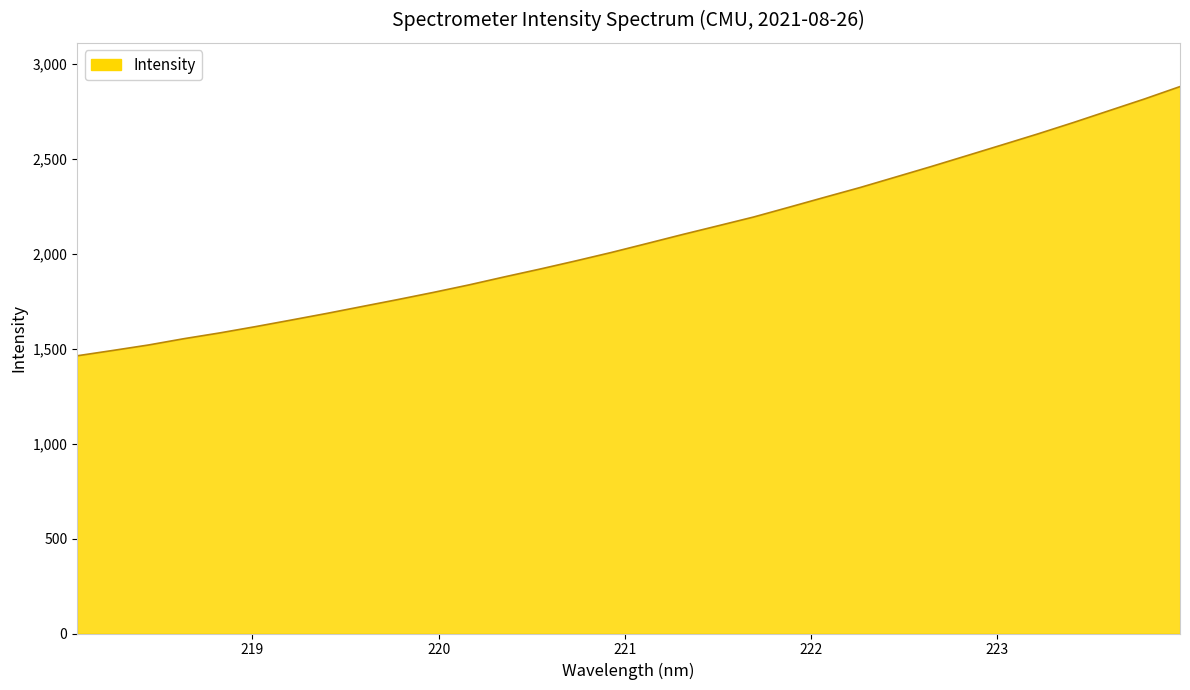

True or false: the data has more than 1 interior local peaks.

False